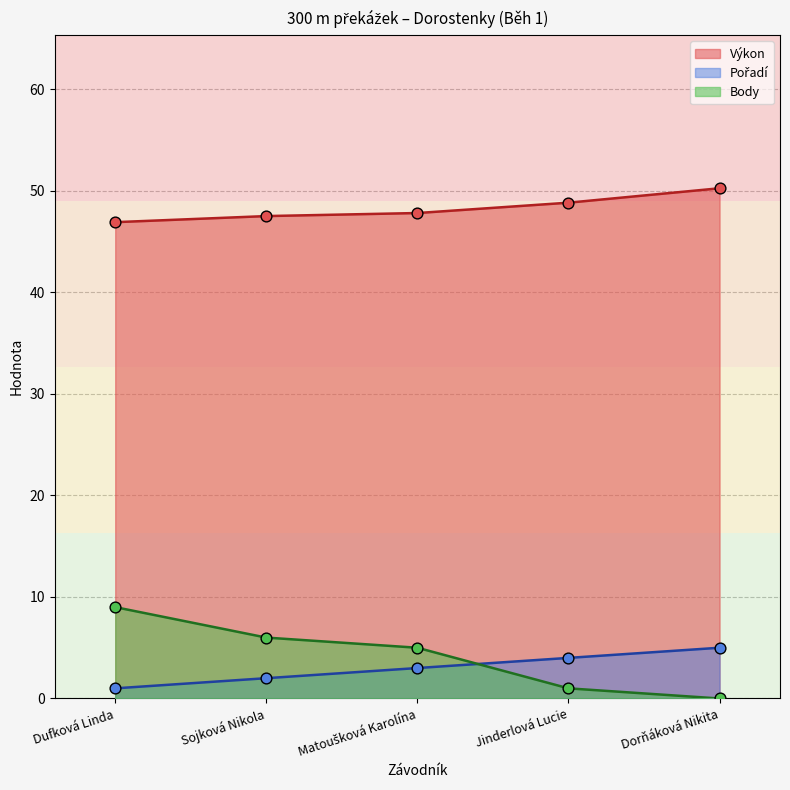

Which series has the largest total across all categories?

Výkon